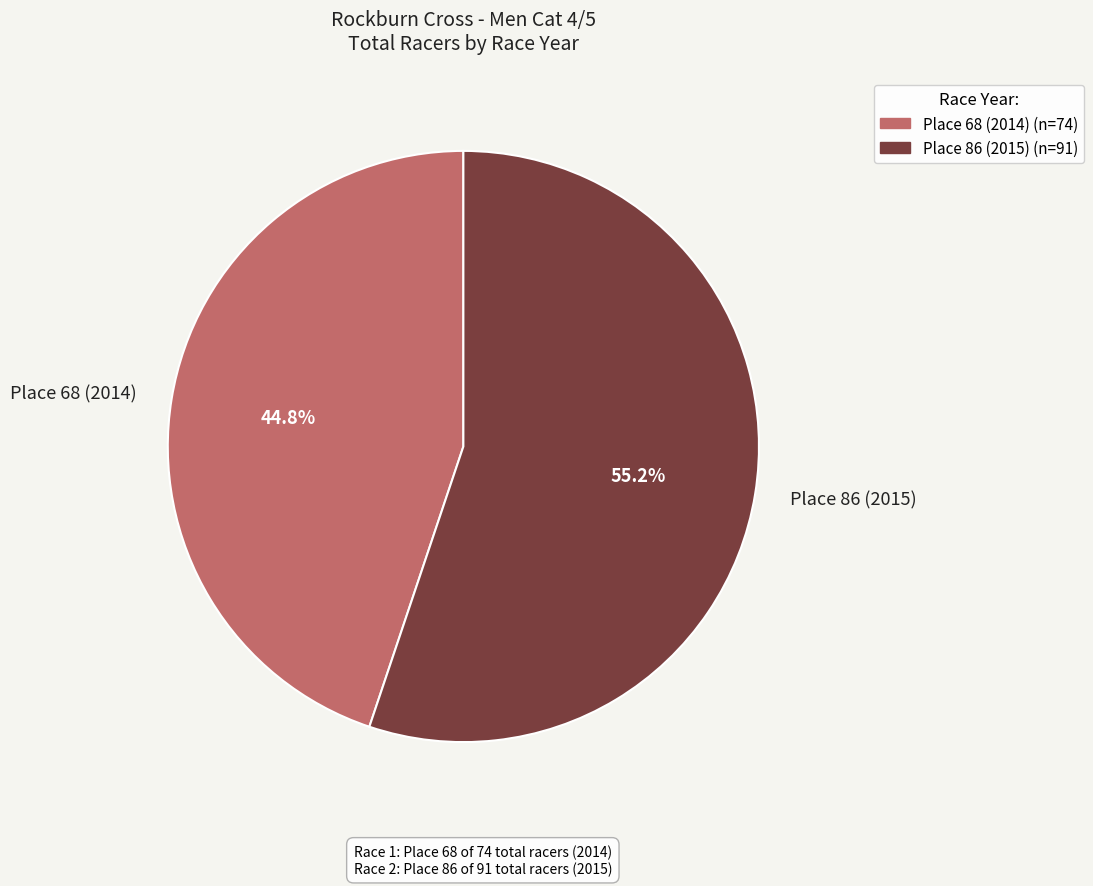

To the nearest percent, what is the difference between the largest and smallest slice percentages?

10%